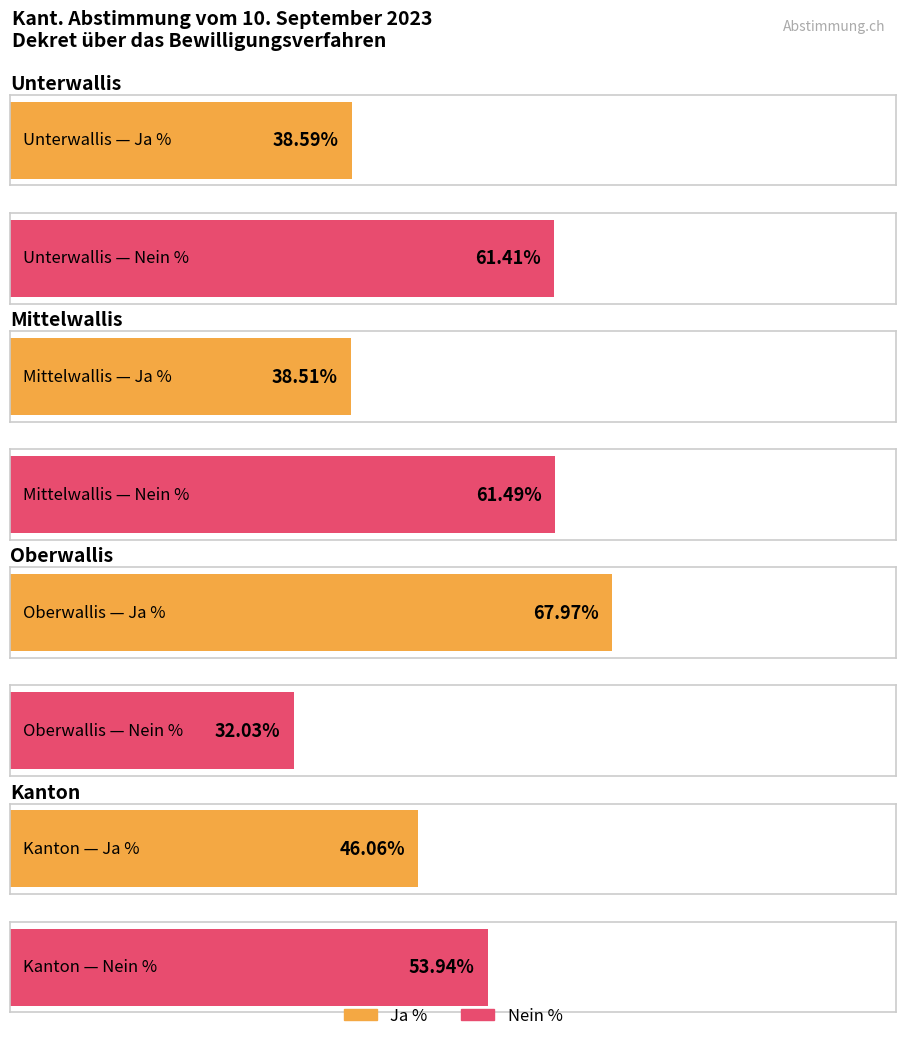

Is the value of Ja % at Oberwallis greater than the value of Nein % at Oberwallis?

Yes